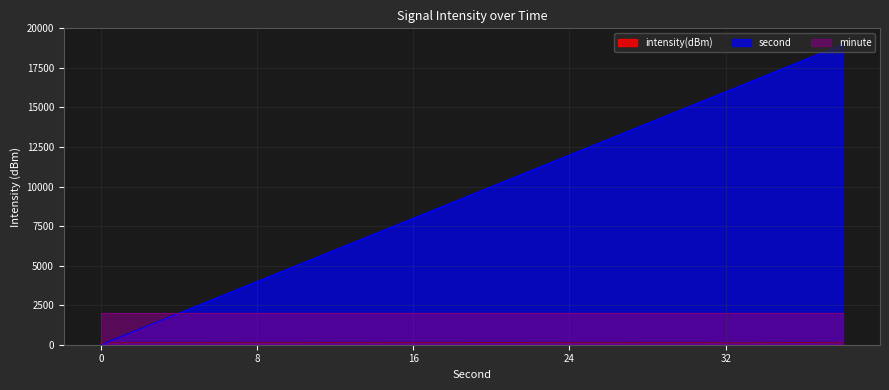

What is the difference between the intensity(dBm) values at 30 and 38?

9.5